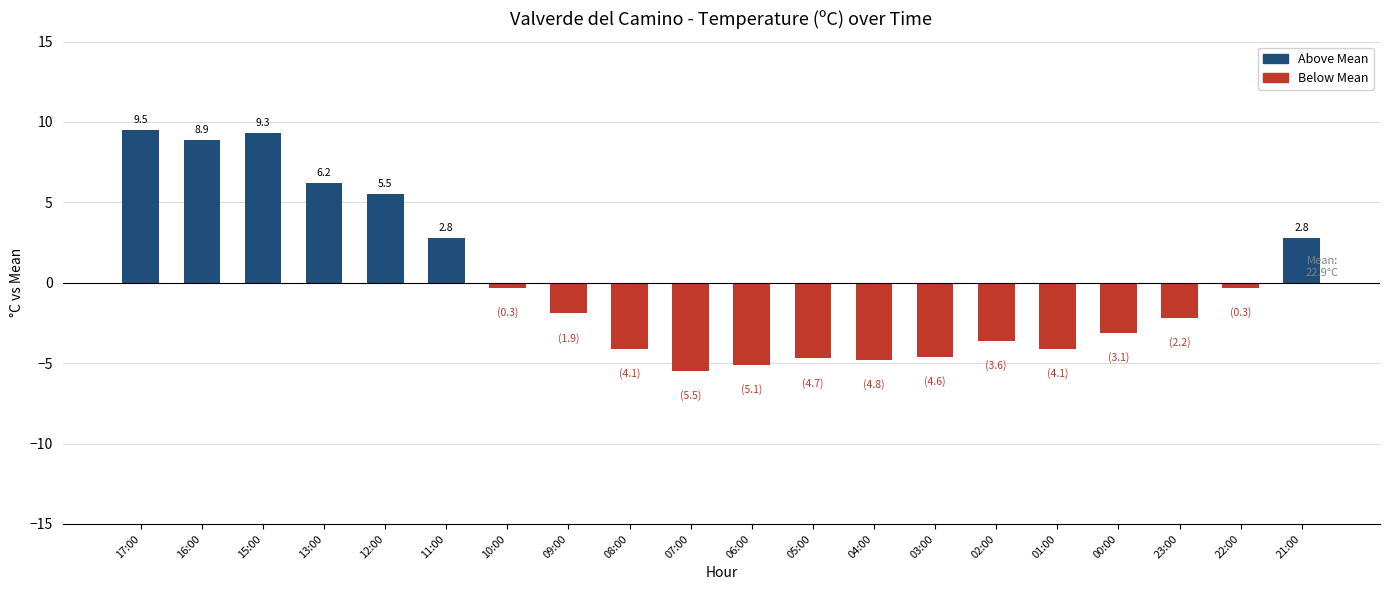

Is it true that the value at 01:00 is -4.1?

True